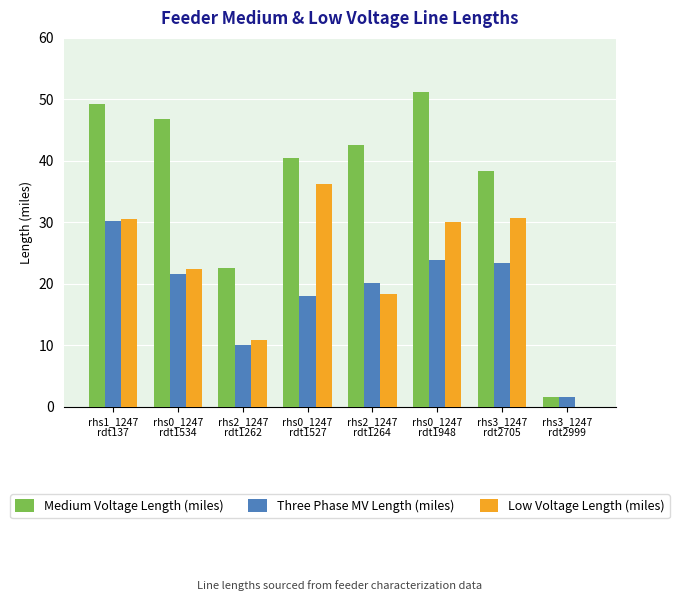

What are all the series names shown in the legend?

Medium Voltage Length (miles), Three Phase MV Length (miles), Low Voltage Length (miles)